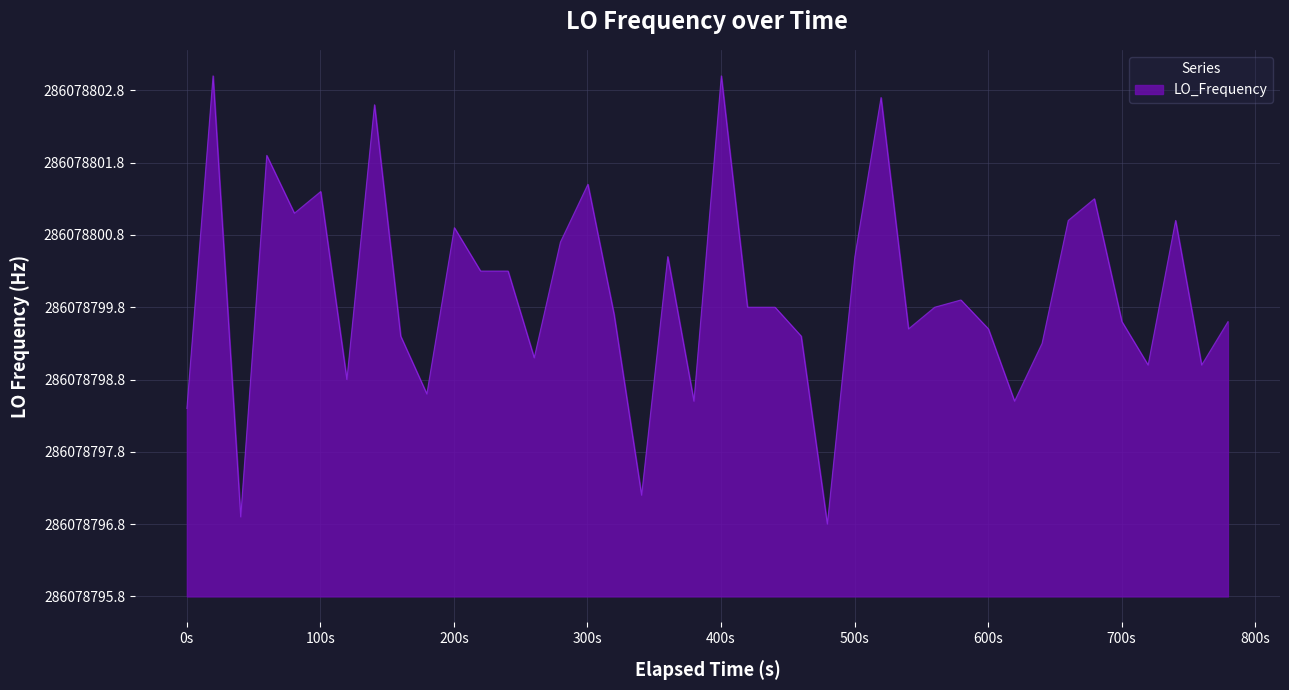

How many interior local peaks (higher than both neighbors) does the data have?

12